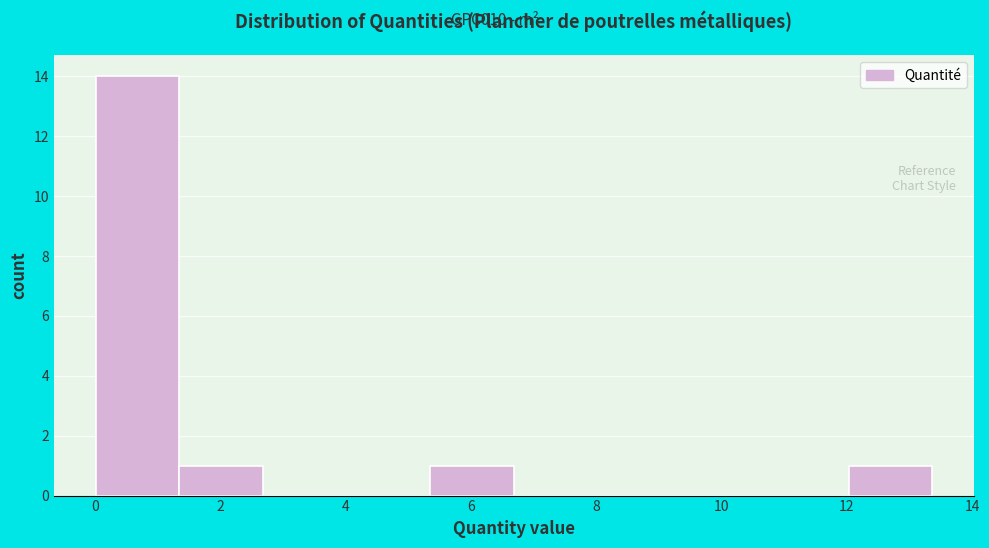

Which range on the x-axis has the tallest bar?

0.0 to 1.4